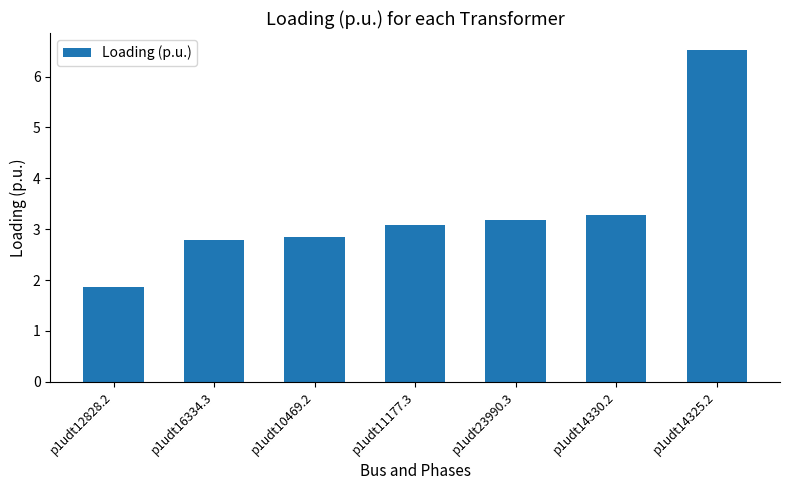

Reading right to left, transcribe all the data shown in this chart.

p1udt14325.2=6.5	p1udt14330.2=3.3	p1udt23990.3=3.2	p1udt11177.3=3.1	p1udt10469.2=2.9	p1udt16334.3=2.8	p1udt12828.2=1.9